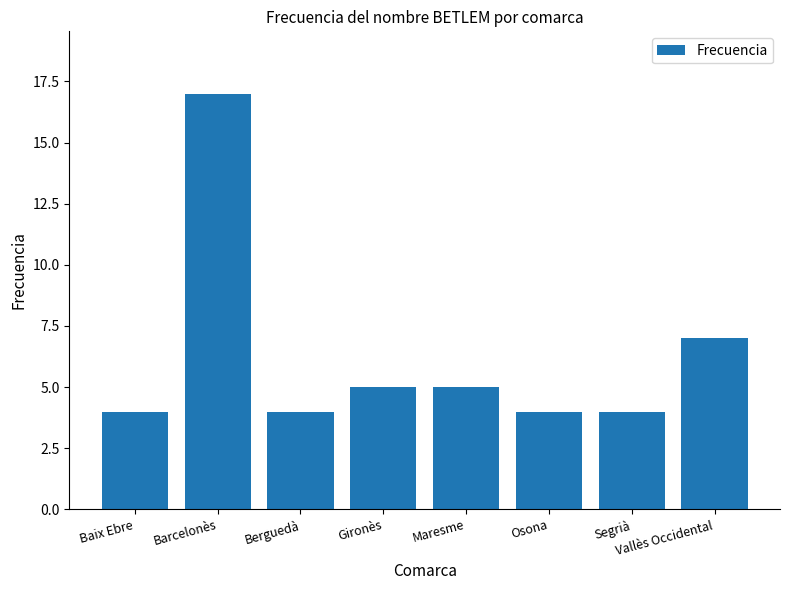

What is the difference between the maximum and second lowest values?

13